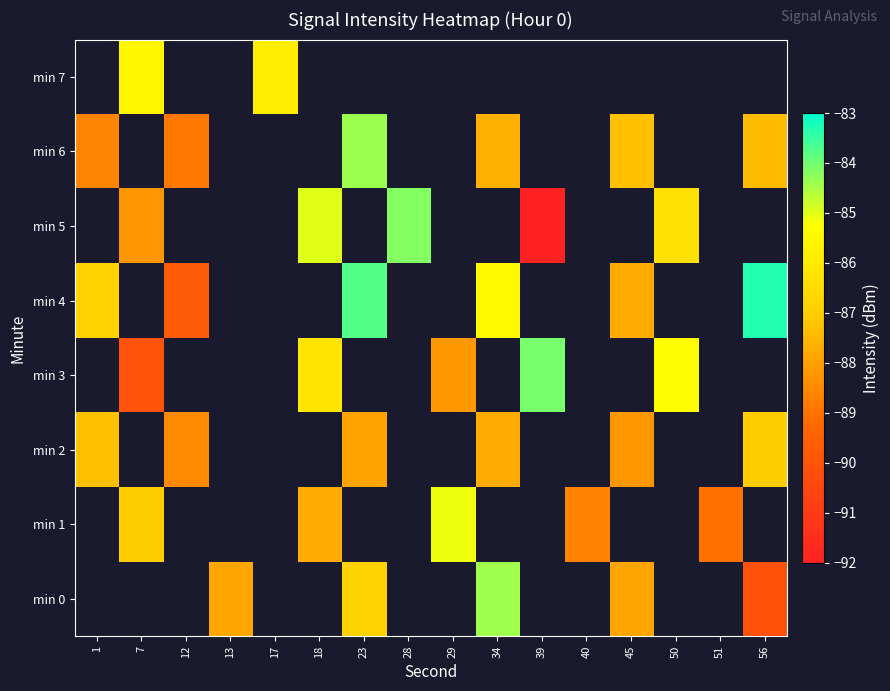

Which category has the lowest value in the min 4 series?

12